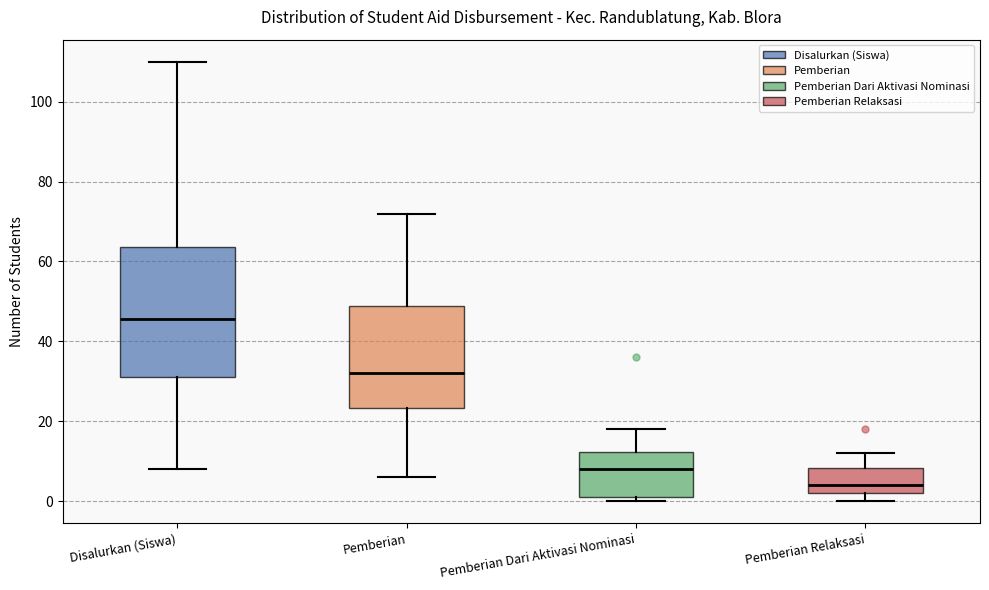

Which box is the tallest, from its lower edge to its upper edge?

Disalurkan (Siswa)